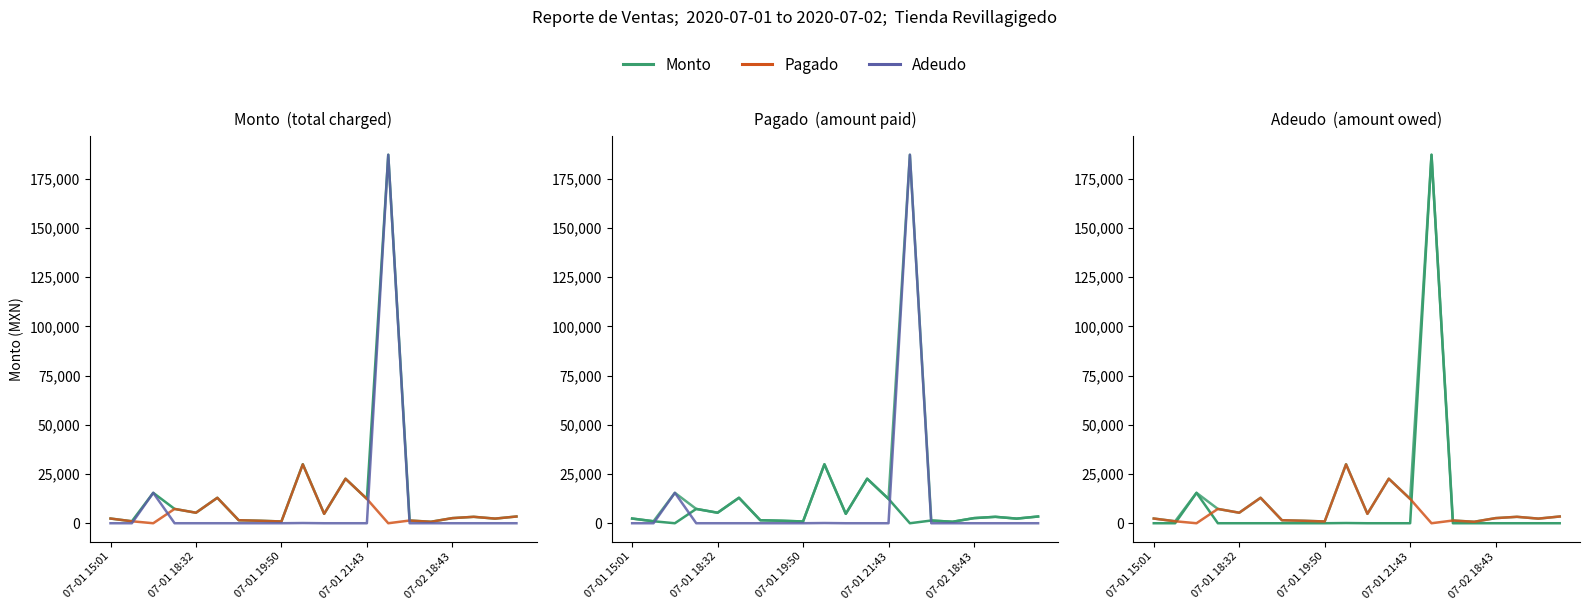

What is the difference between the maximum and second lowest values in the Adeudo series?

187130.3